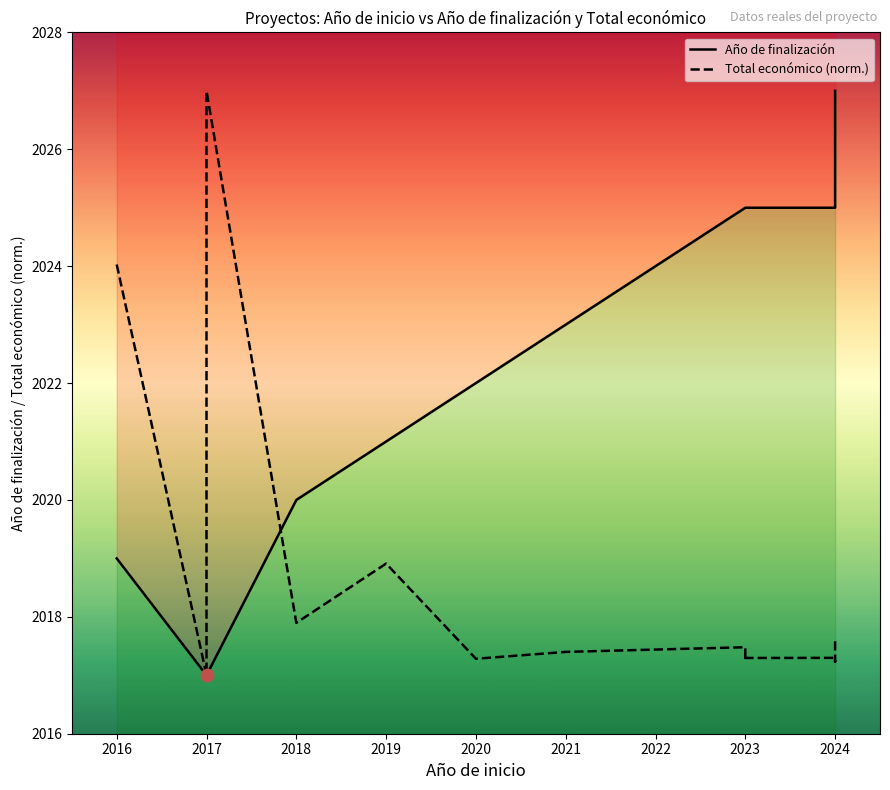

What is the total value across all series at 2023?

4042.5